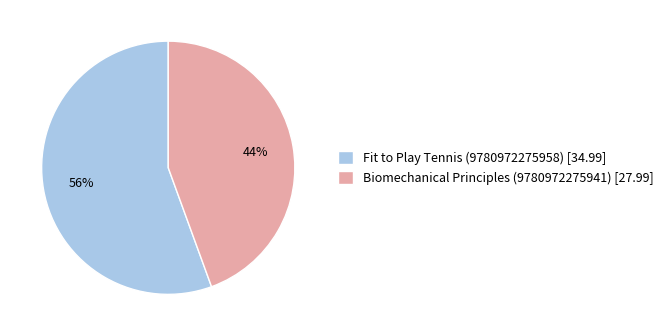

Do Fit to Play Tennis (9780972275958) and Biomechanical Principles (9780972275941) together represent more than half of the pie?

Yes